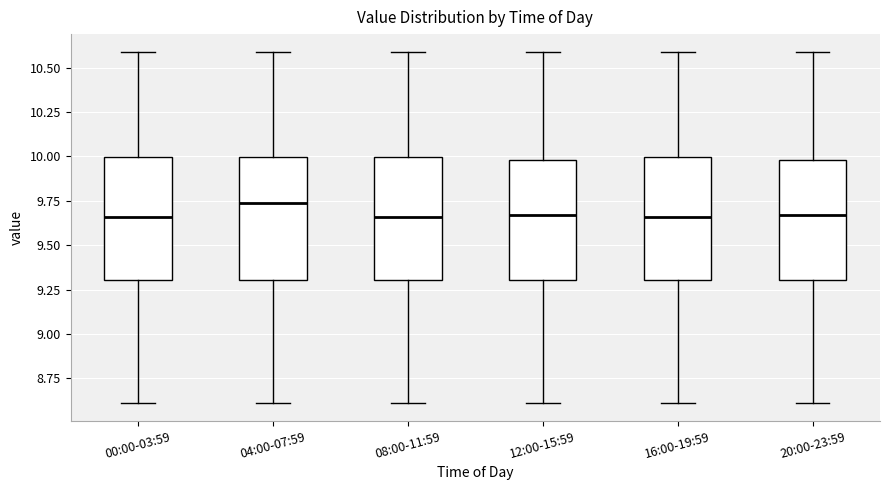

Reading left to right, read every box against the y-axis: the position of its median line, the range the box covers, and the ends of its whiskers. The values are not printed on the chart, so give them approximately, as read against the axis.

00:00-03:59: median 9.65, box 9.30 to 10.00, whiskers 8.60 to 10.60
04:00-07:59: median 9.75, box 9.30 to 10.00, whiskers 8.60 to 10.60
08:00-11:59: median 9.65, box 9.30 to 10.00, whiskers 8.60 to 10.60
12:00-15:59: median 9.65, box 9.30 to 10.00, whiskers 8.60 to 10.60
16:00-19:59: median 9.65, box 9.30 to 10.00, whiskers 8.60 to 10.60
20:00-23:59: median 9.65, box 9.30 to 10.00, whiskers 8.60 to 10.60